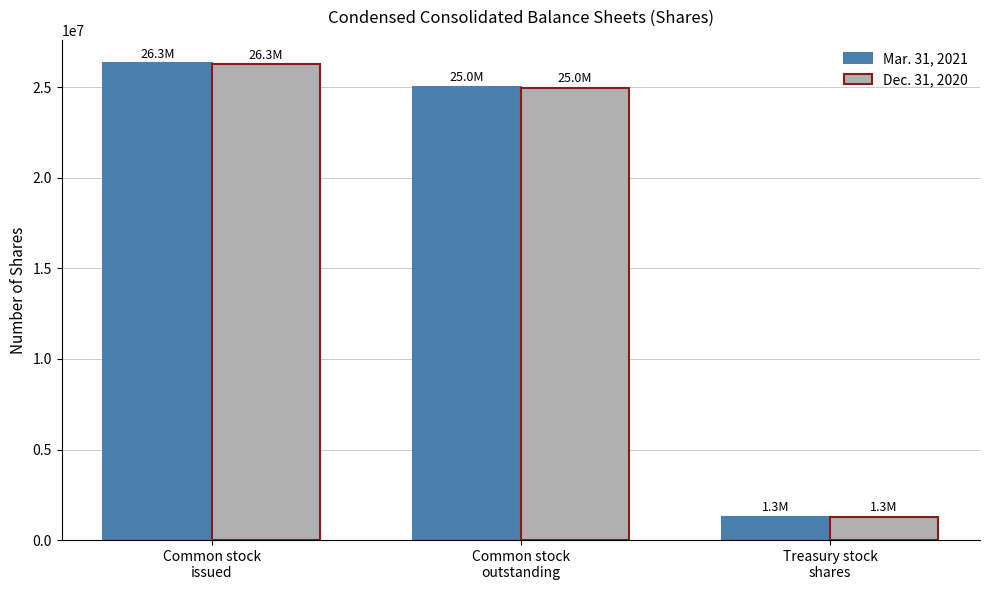

At how many categories does at least one series exceed 6236642?

2